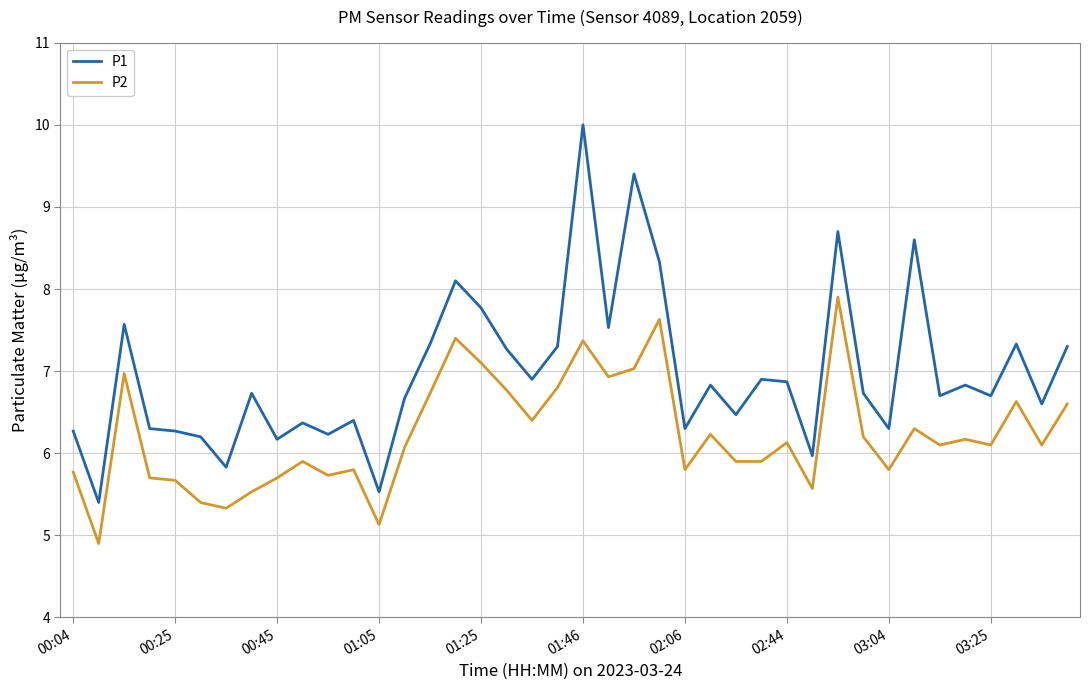

What is the difference between the maximum and minimum values in the P2 series?

3.0